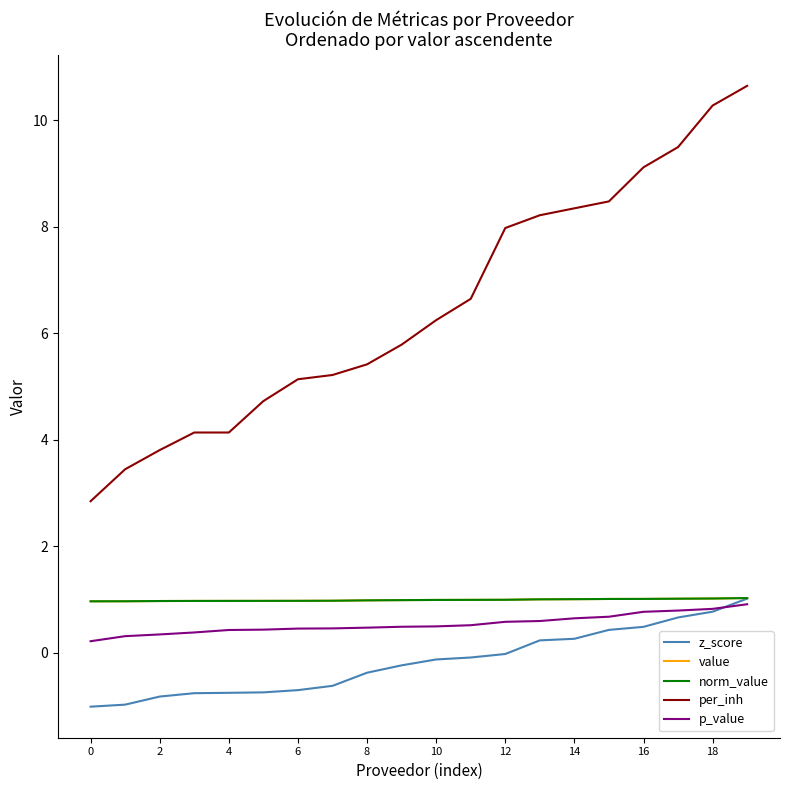

Is this an area chart (filled region under the line)?

No